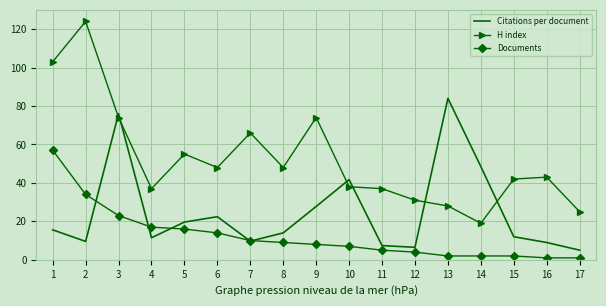

Is it true that Documents equals 14.1 at 7?

False